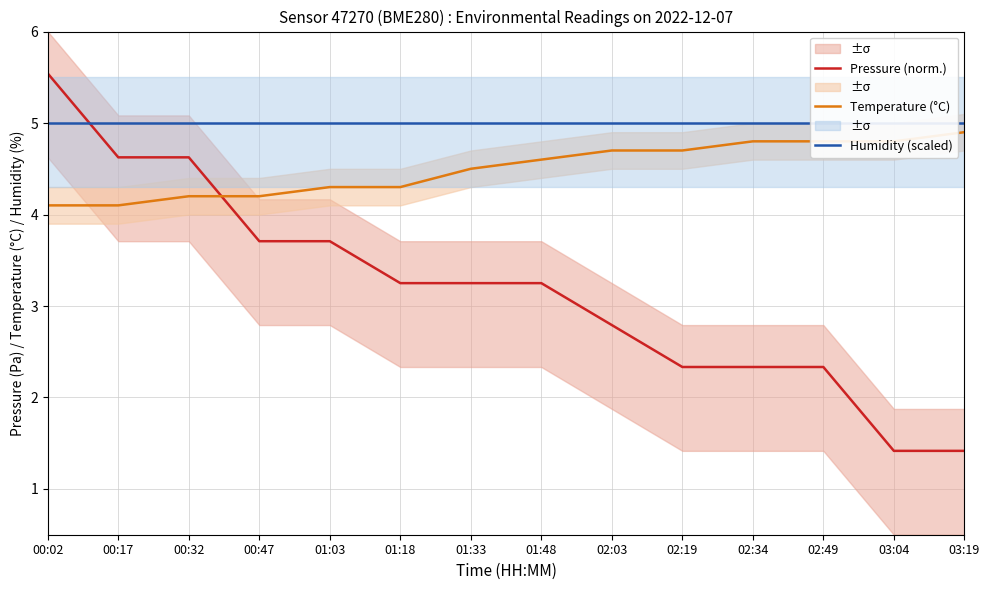

Between 02:19 and 03:19, which is larger?

02:19